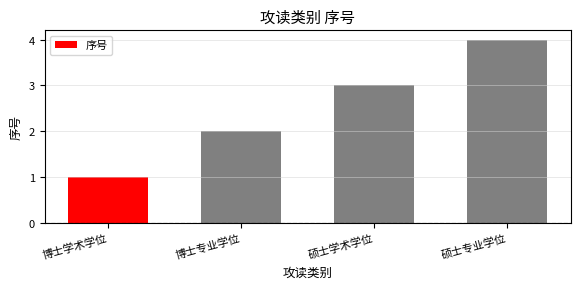

How many data points are less than 3?

2